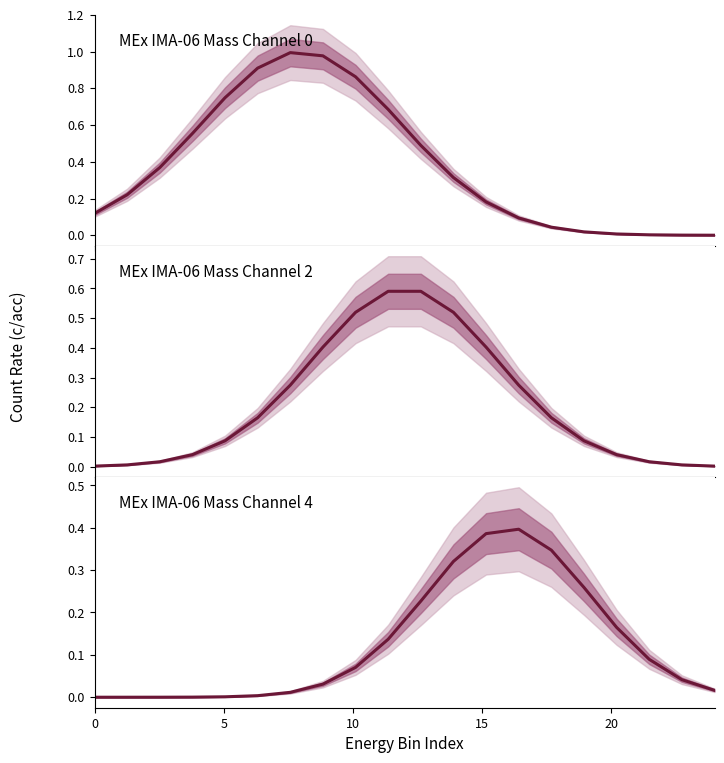

What is the difference between the maximum and minimum values in the MEx IMA-06 Mass Channel 4 series?

0.4